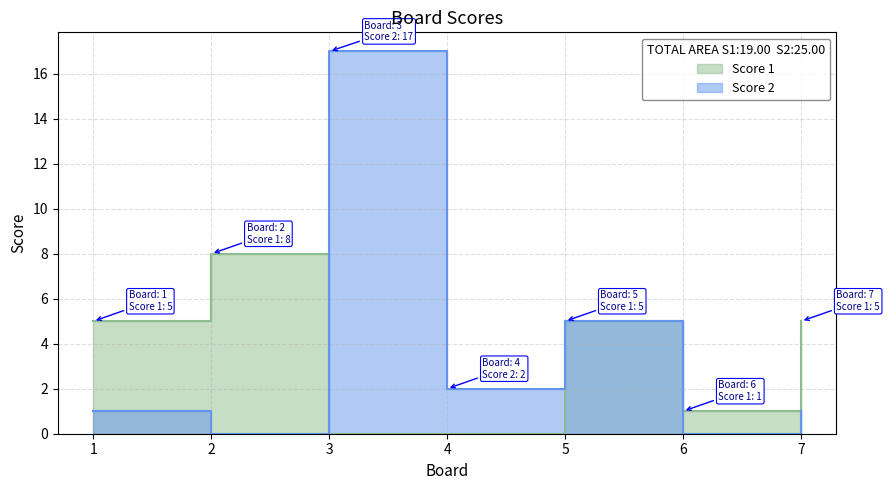

What is the difference between the highest and lowest values at 7?

4